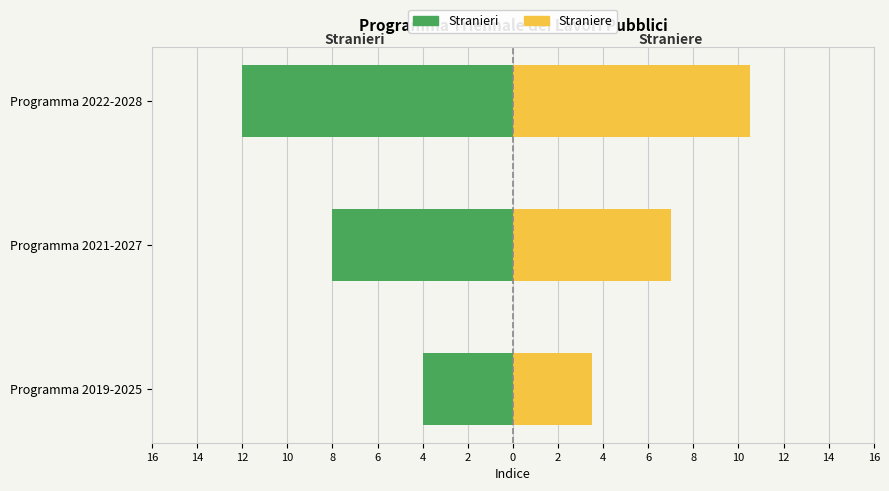

Which series has the widest spread of values?

Stranieri